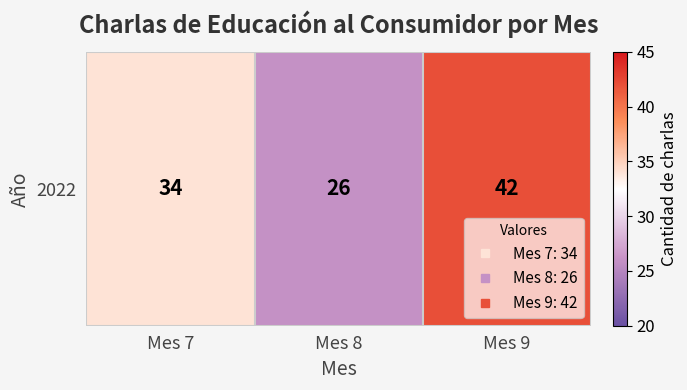

List the labels in order of value, smallest first.

Mes 8, Mes 7, Mes 9